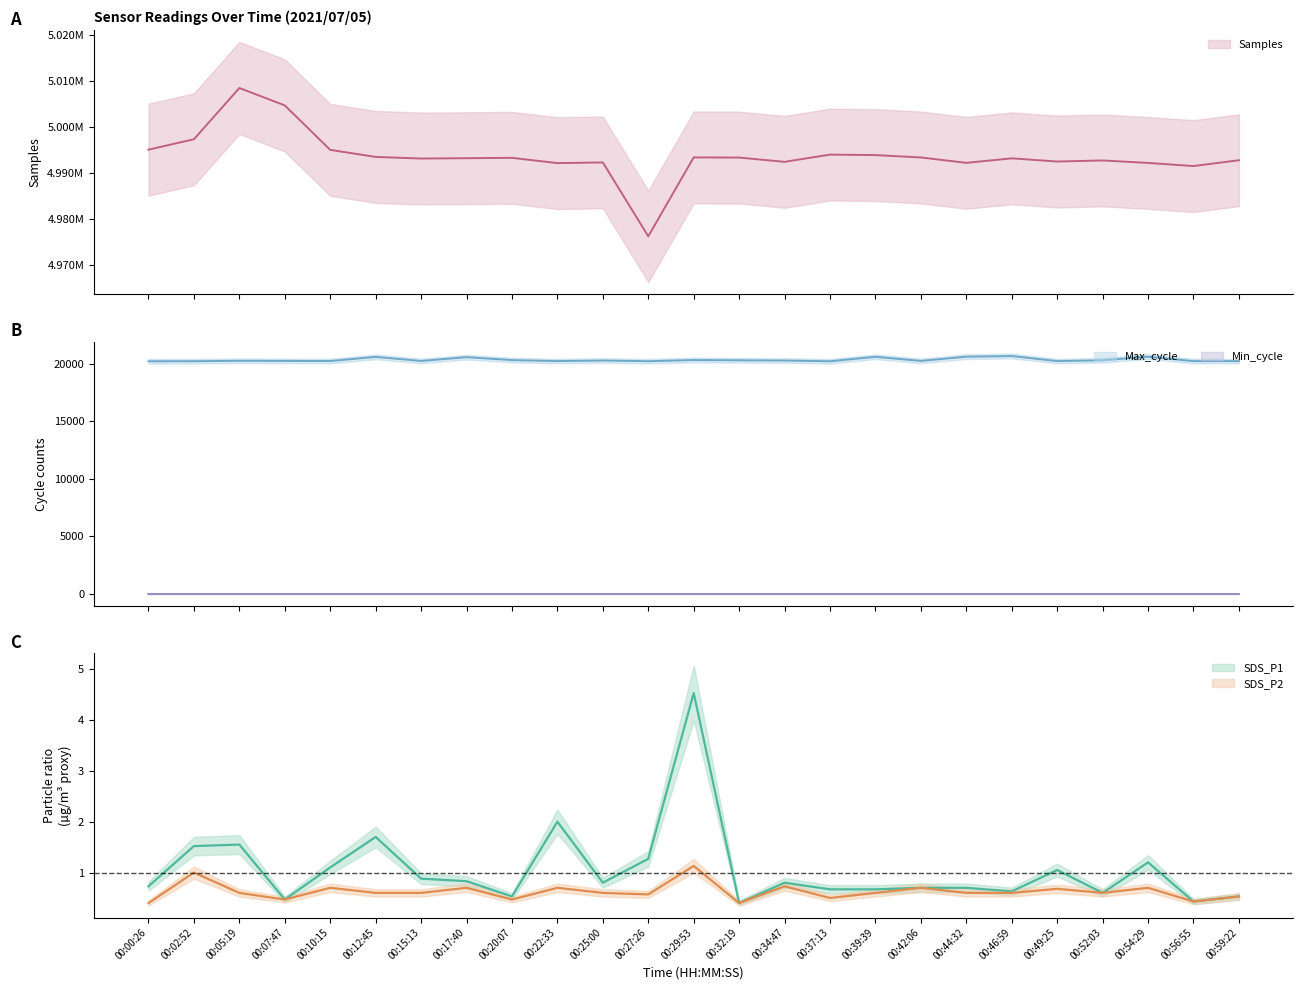

At which category is the sum across all series the highest?

00:05:19